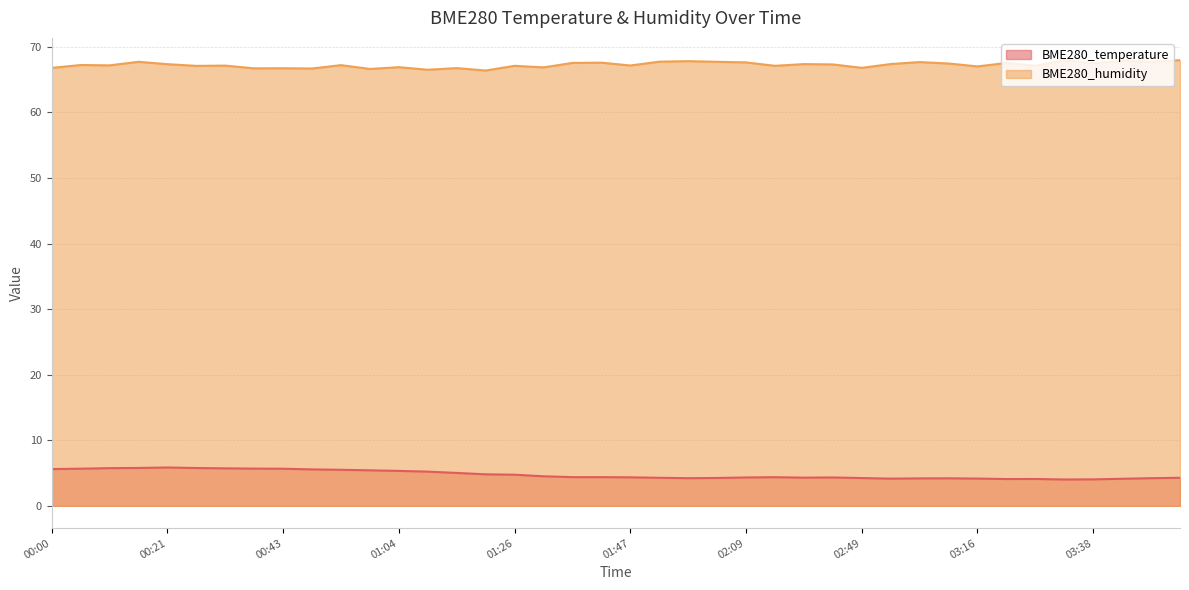

Which series changed the most between 03:27 and 03:38?

BME280_humidity